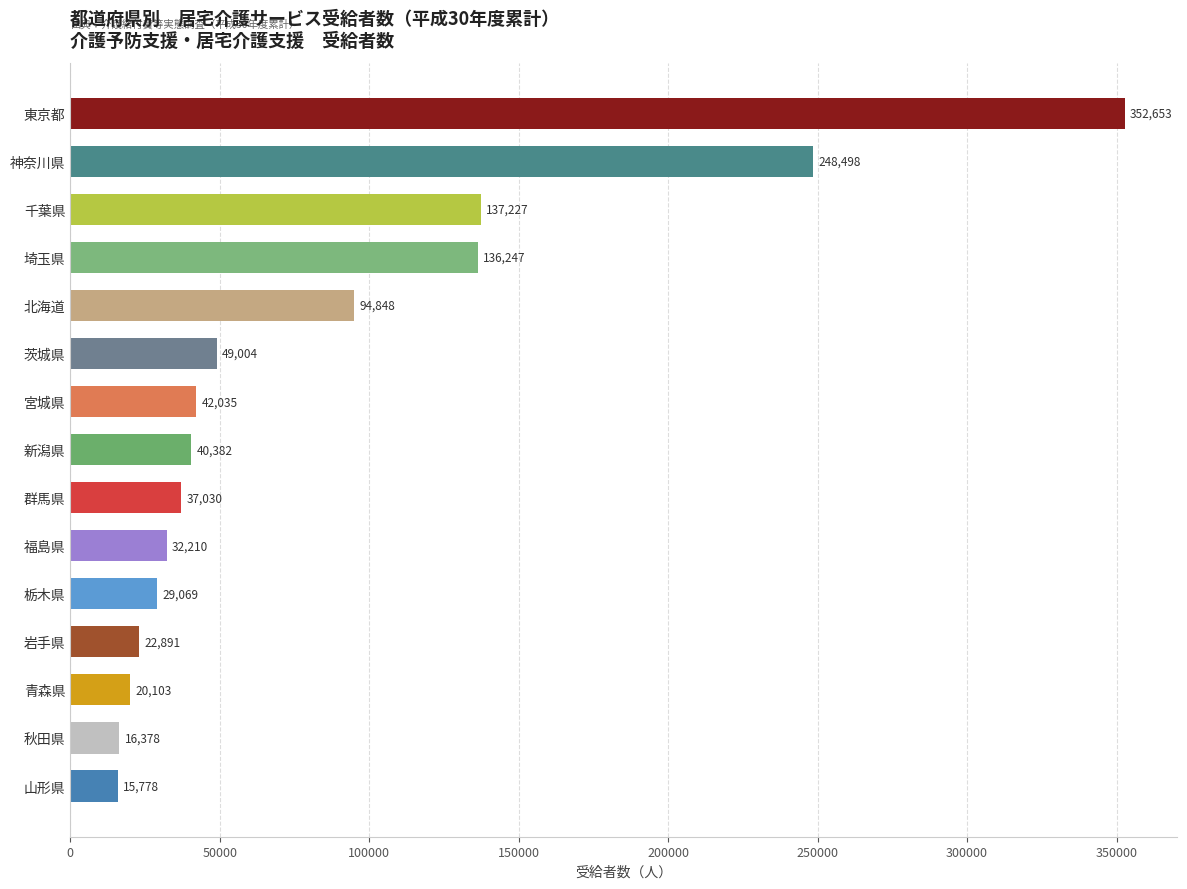

Reading top to bottom, what are all the values shown in this chart?

東京都=352653	神奈川県=248498	千葉県=137227	埼玉県=136247	北海道=94848	茨城県=49004	宮城県=42035	新潟県=40382	群馬県=37030	福島県=32210	栃木県=29069	岩手県=22891	青森県=20103	秋田県=16378	山形県=15778